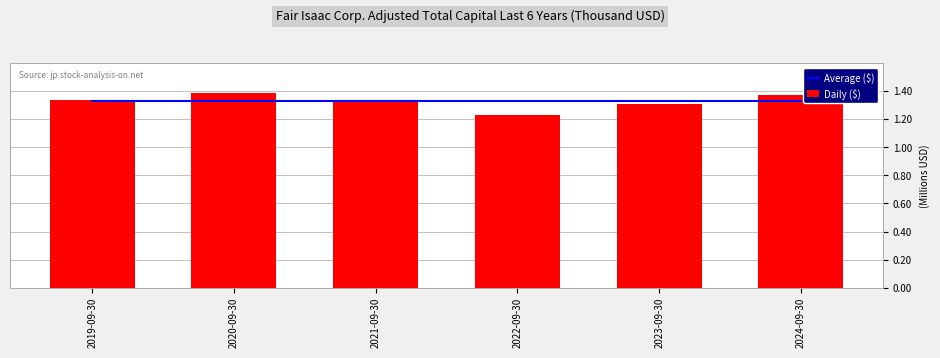

What is the label of the 6th bar from the left?

2024-09-30